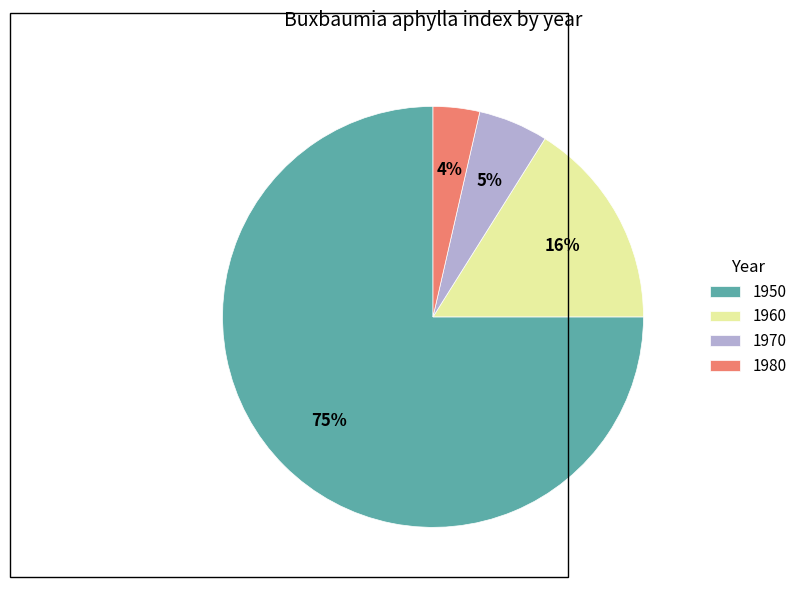

Which category has the smallest portion of the pie?

1980